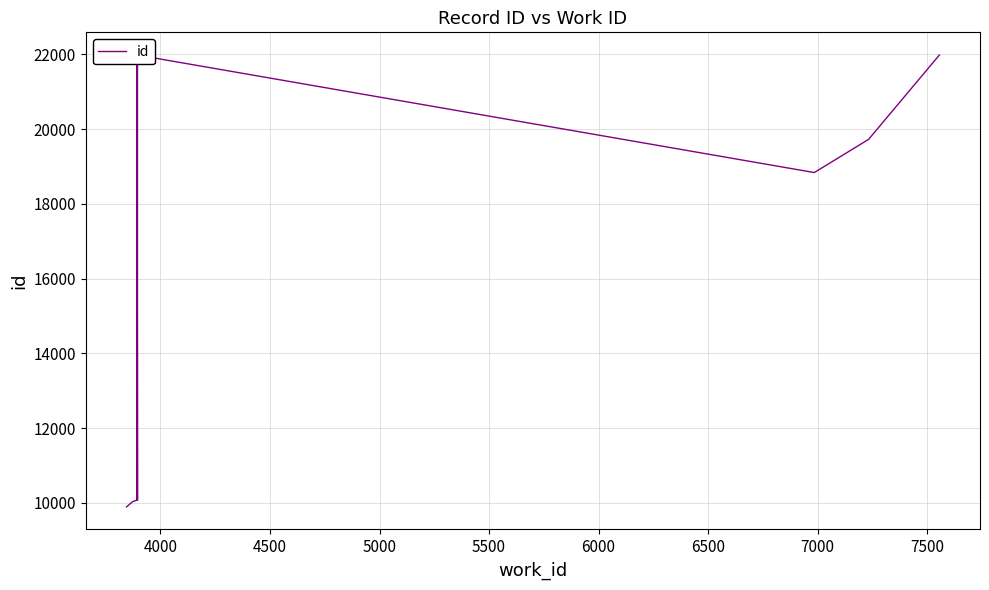

What is the value of the 2nd point from the left?

10030